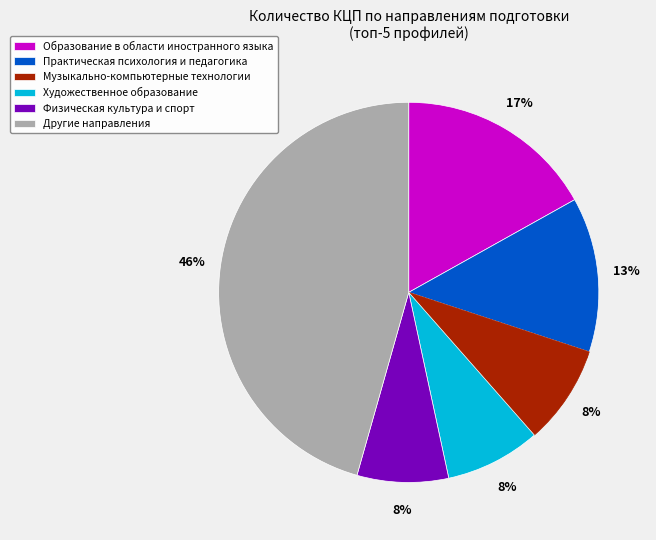

Is there a majority slice in this chart?

No